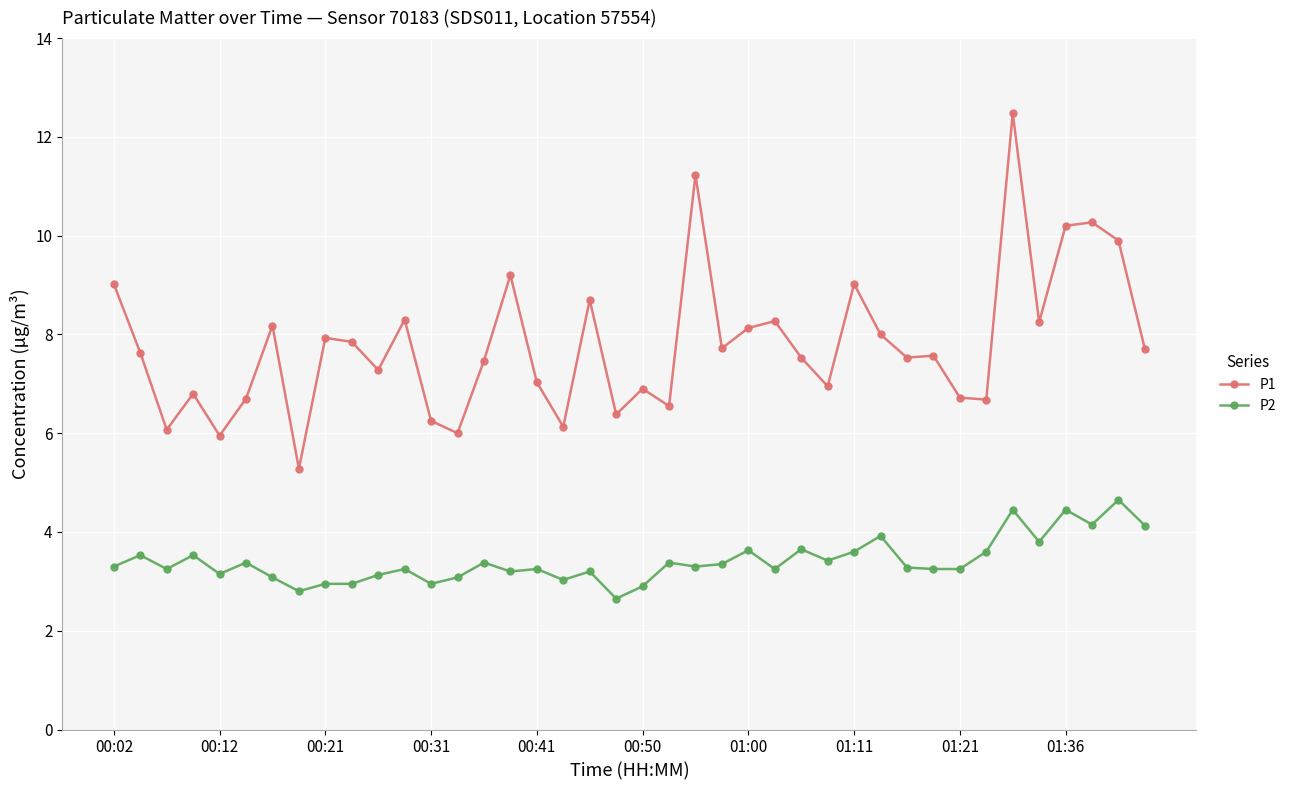

What are all the series names shown in the legend?

P1, P2